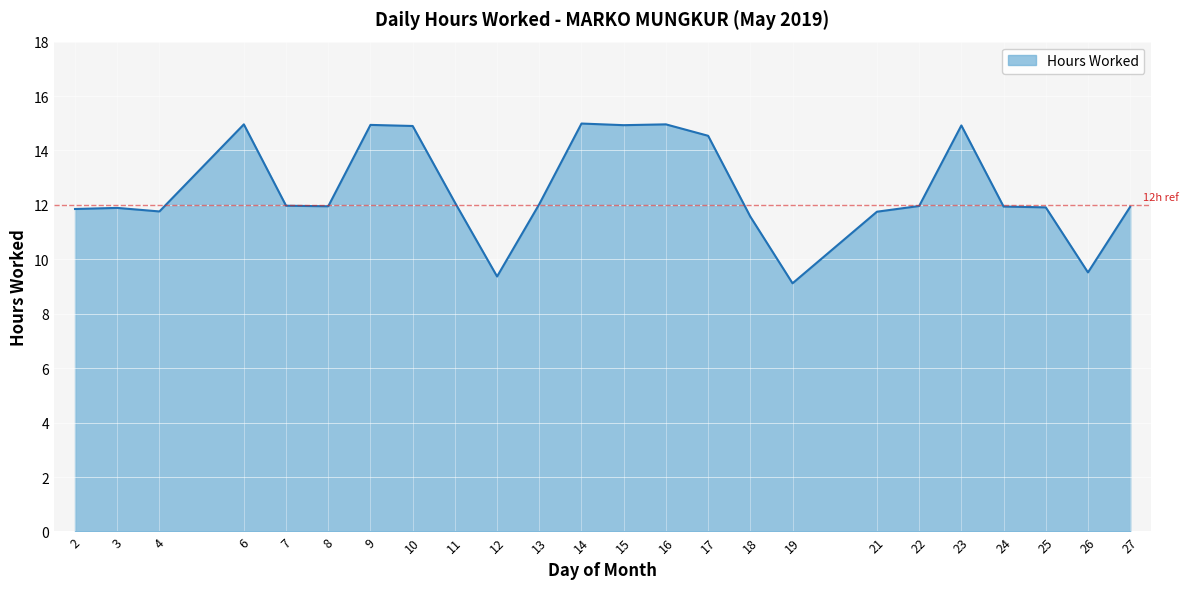

Is it true that the value at 3 is 17.0?

False